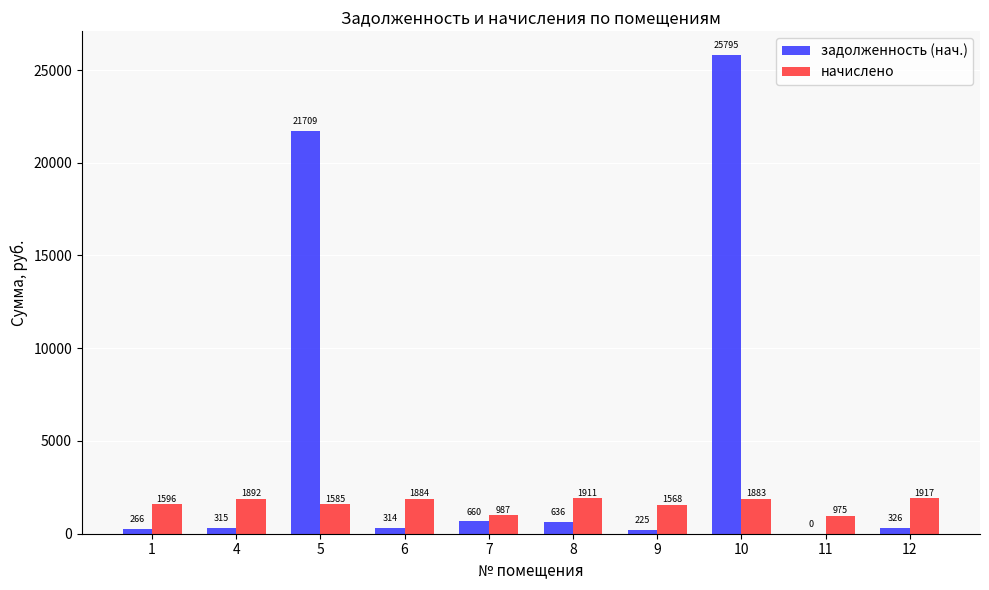

How many categories are shown in the chart?

10